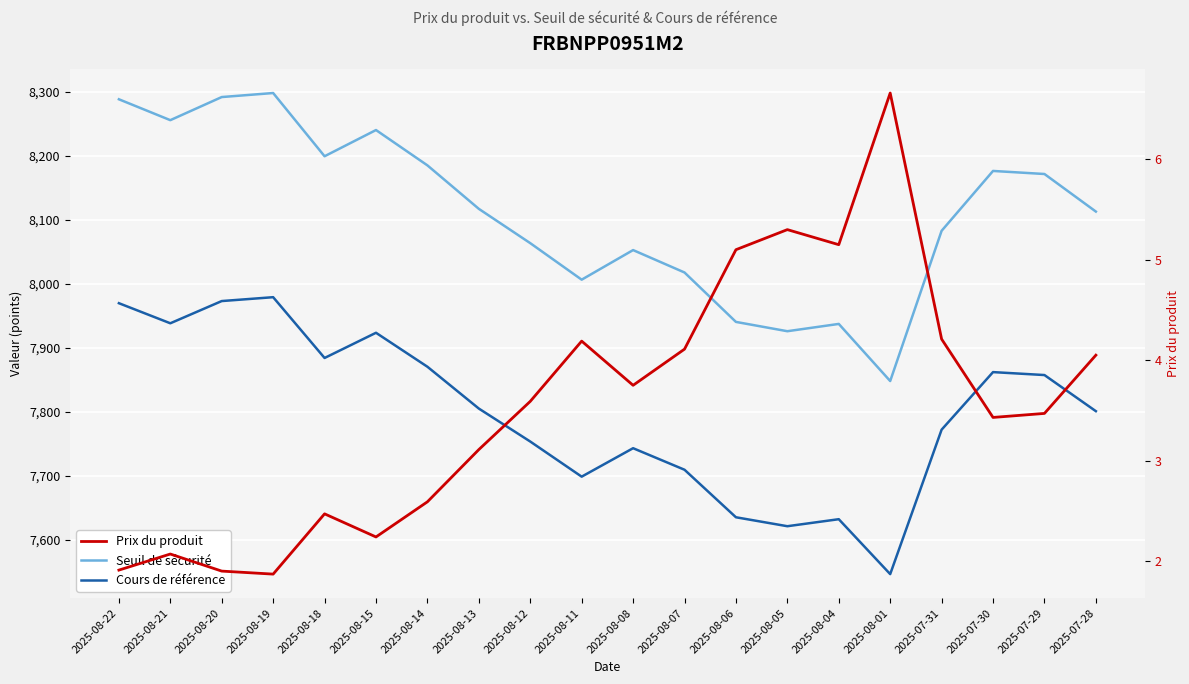

What is the greatest value displayed?

8298.2